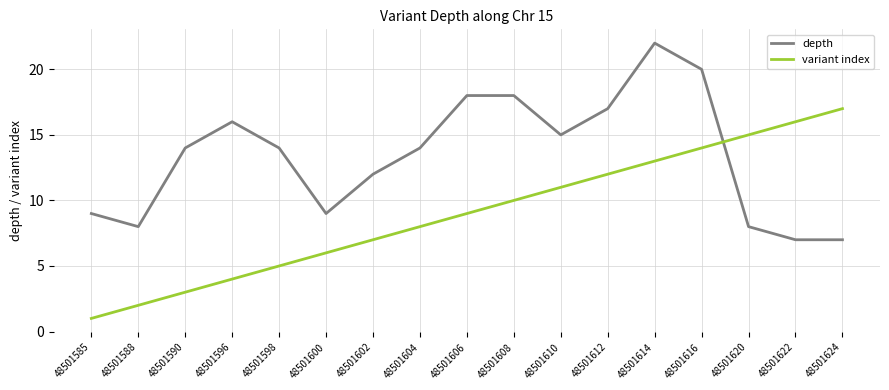

At how many categories does at least one series exceed 21?

1